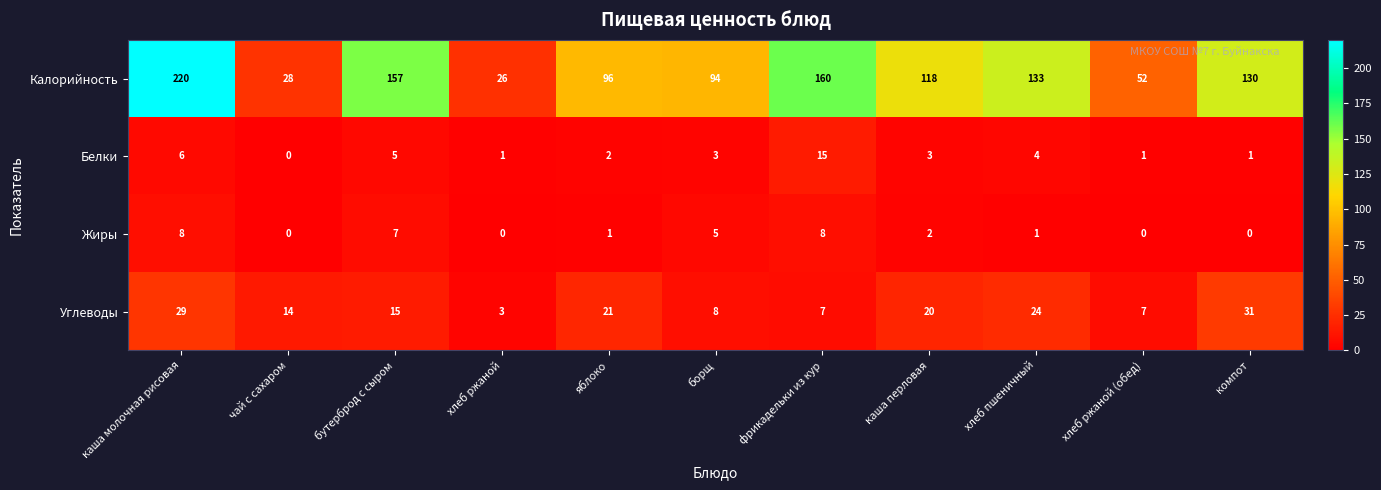

How many data points does each series have?

11